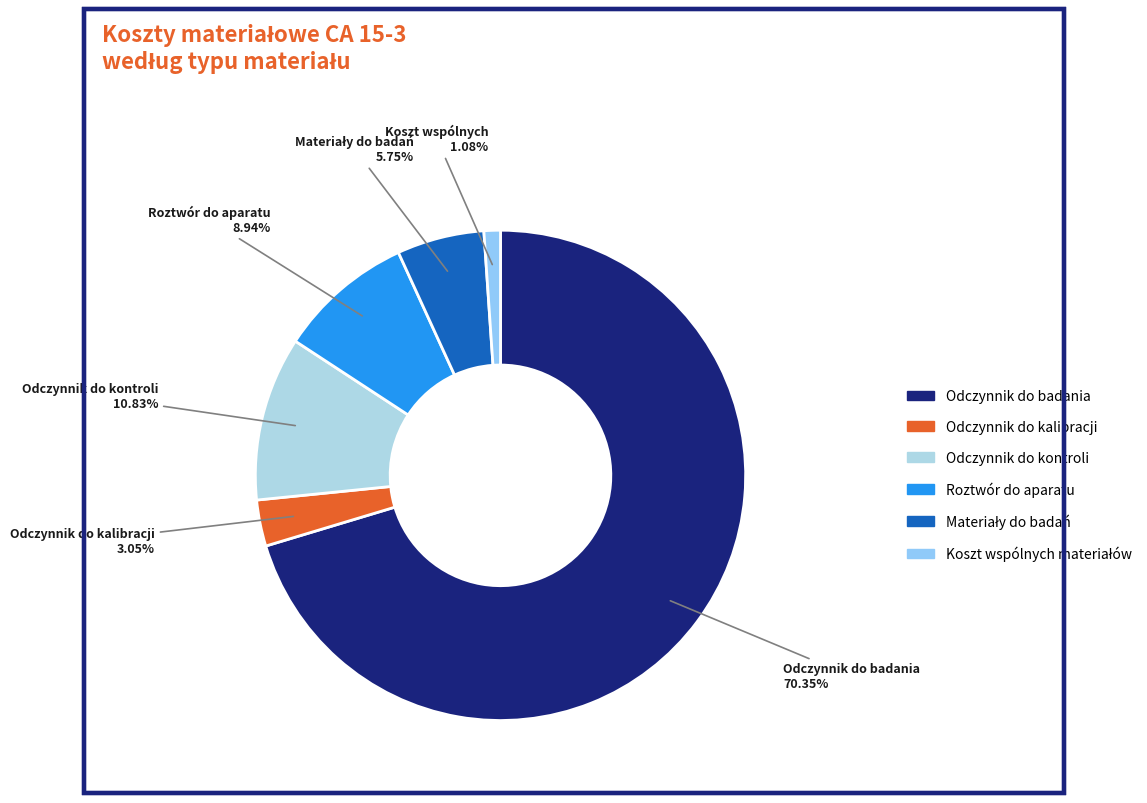

Which category accounts for the majority?

Odczynnik do badania